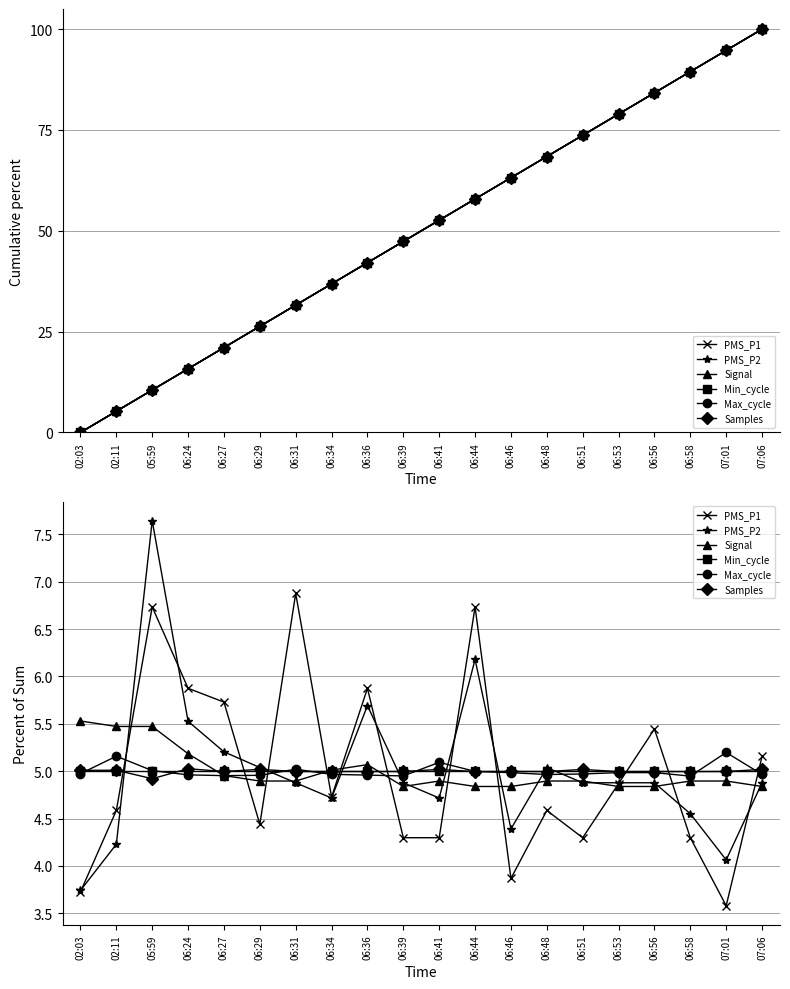

What is the total value across all series at 05:59?

34.8